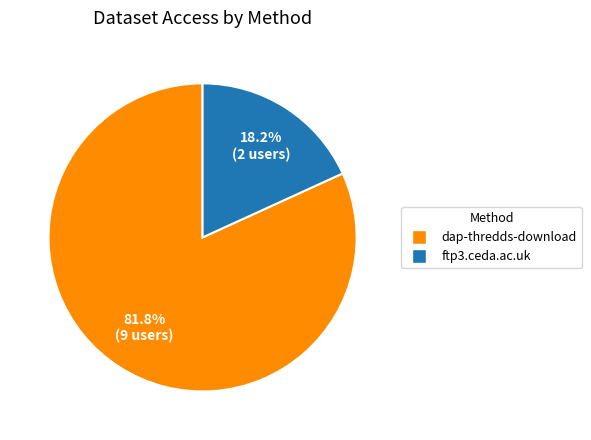

To the nearest percent, what is the combined percentage of ftp3.ceda.ac.uk and dap-thredds-download?

100%